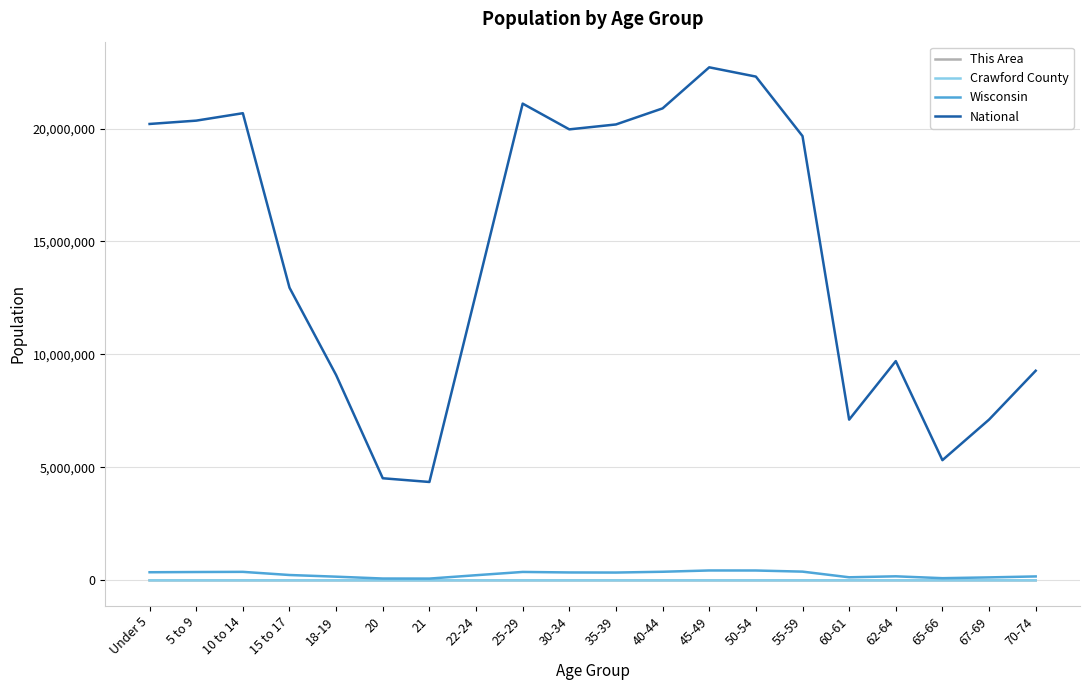

Which series has the widest spread of values?

National